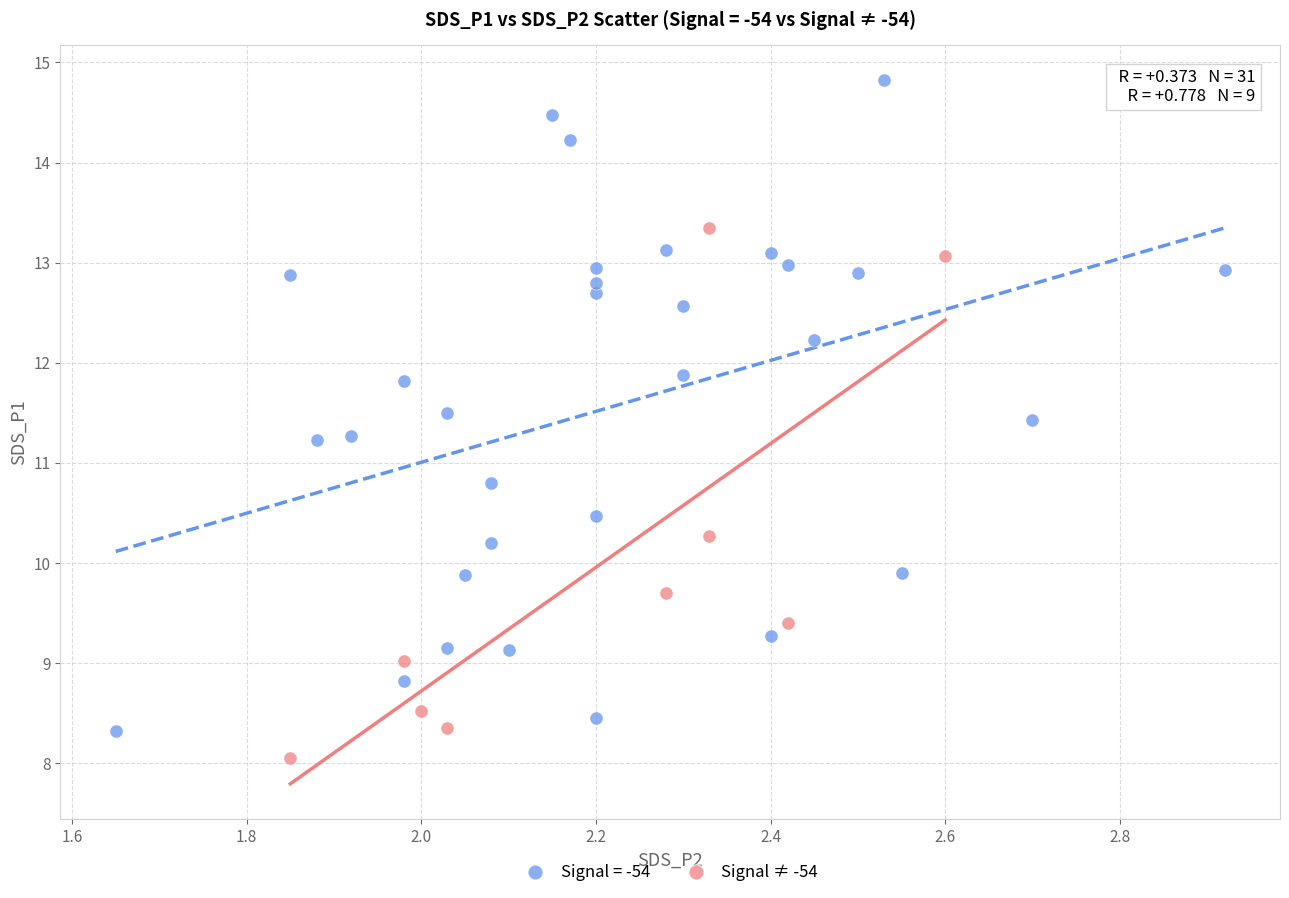

Which series has the largest Y range (max minus min)?

Signal = -54